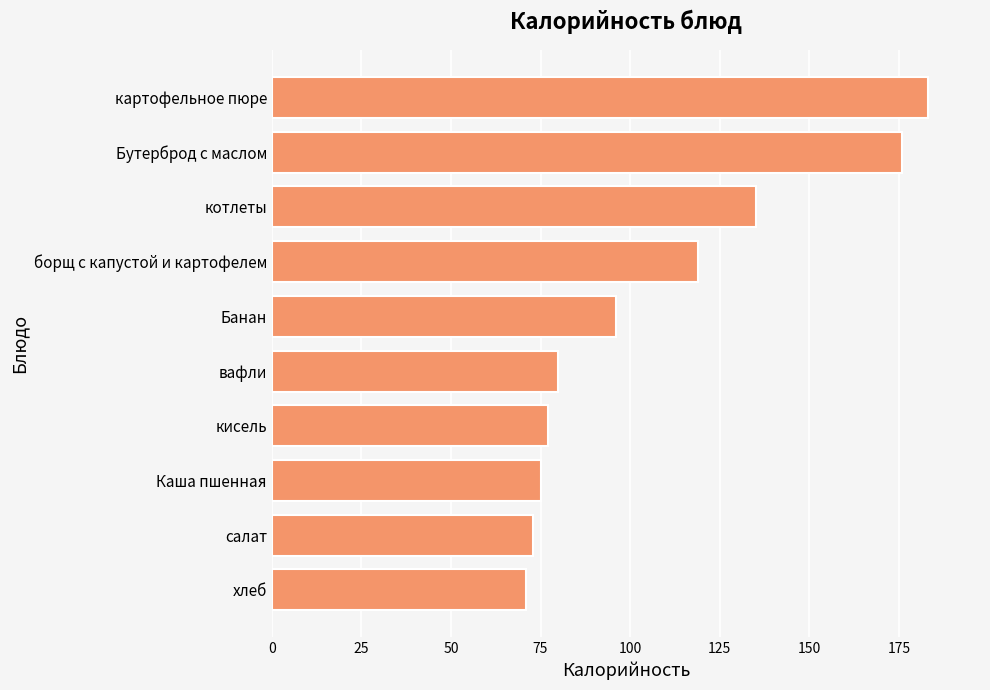

What is the approximate value at котлеты?

135